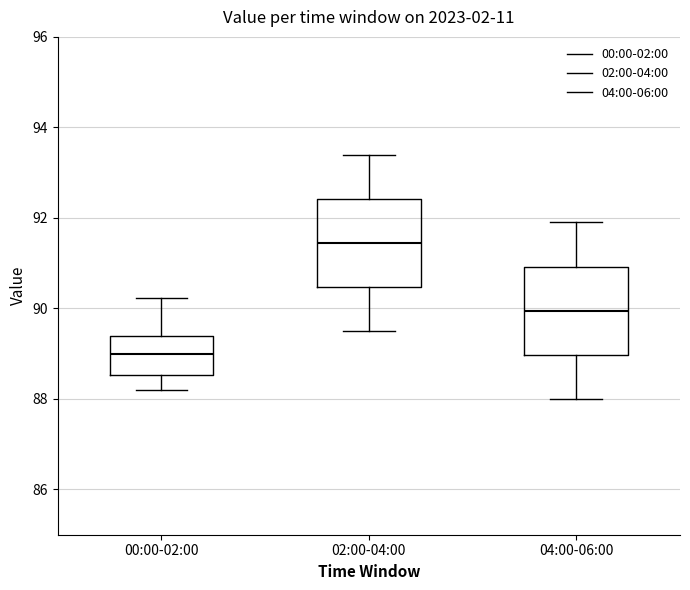

Which box has the lowest median line?

00:00-02:00